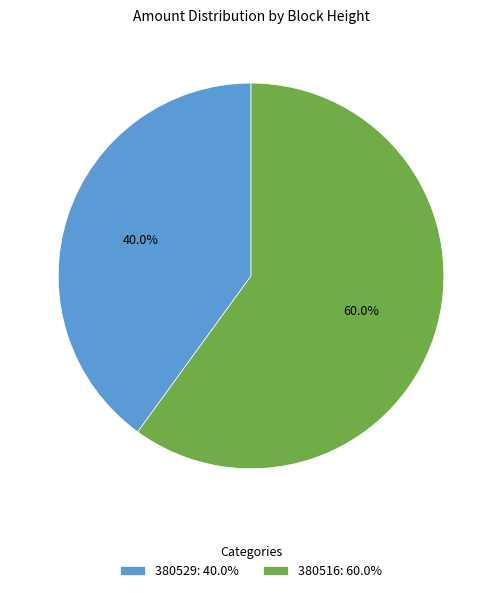

What percentage do 380516 and 380529 together represent?

100.0%